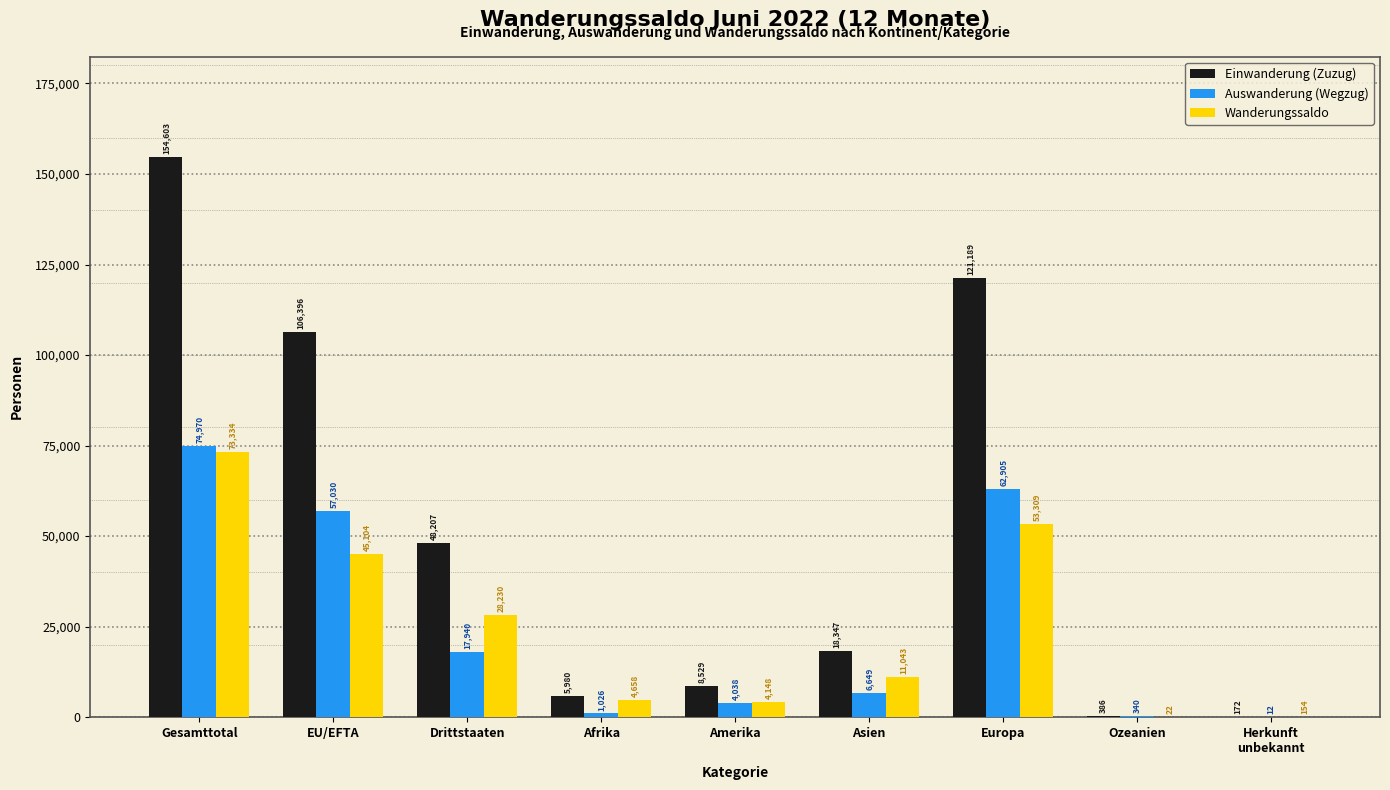

What is the approximate value of Wanderungssaldo at Afrika, to the nearest 100?

4700